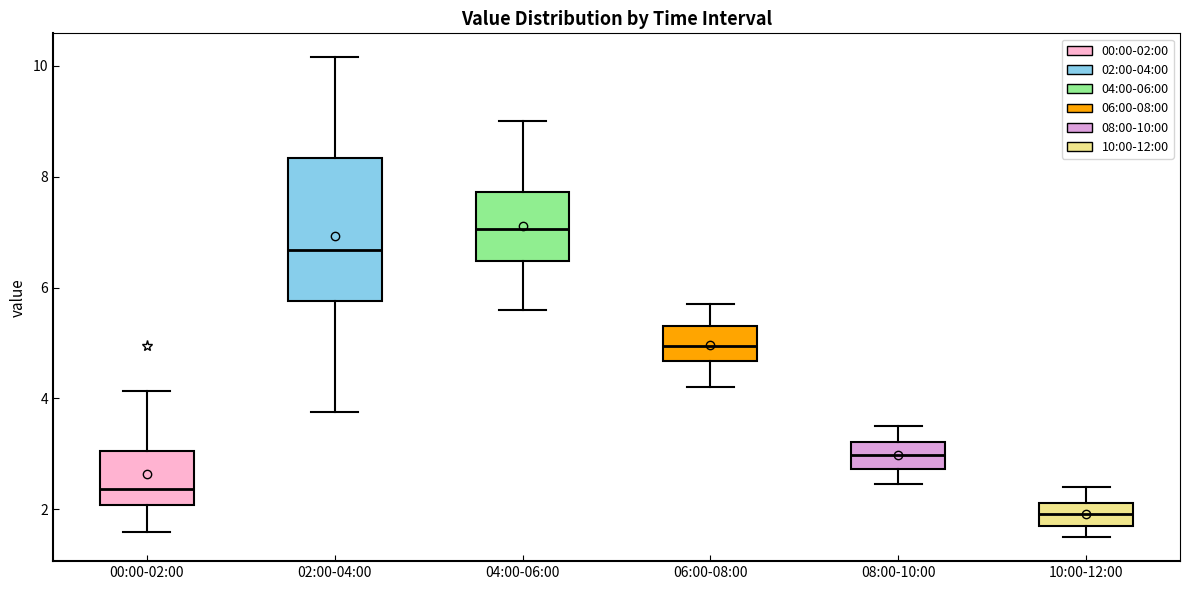

Reading left to right, read every box against the y-axis: the position of its median line, the range the box covers, and the ends of its whiskers. The values are not printed on the chart, so give them approximately, as read against the axis.

00:00-02:00: median 2.4, box 2.0 to 3.0, whiskers 1.6 to 4.2
02:00-04:00: median 6.6, box 5.8 to 8.4, whiskers 3.8 to 10.2
04:00-06:00: median 7.0, box 6.4 to 7.8, whiskers 5.6 to 9.0
06:00-08:00: median 5.0, box 4.6 to 5.4, whiskers 4.2 to 5.8
08:00-10:00: median 3.0, box 2.8 to 3.2, whiskers 2.4 to 3.6
10:00-12:00: median 2.0, box 1.8 to 2.2, whiskers 1.6 to 2.4